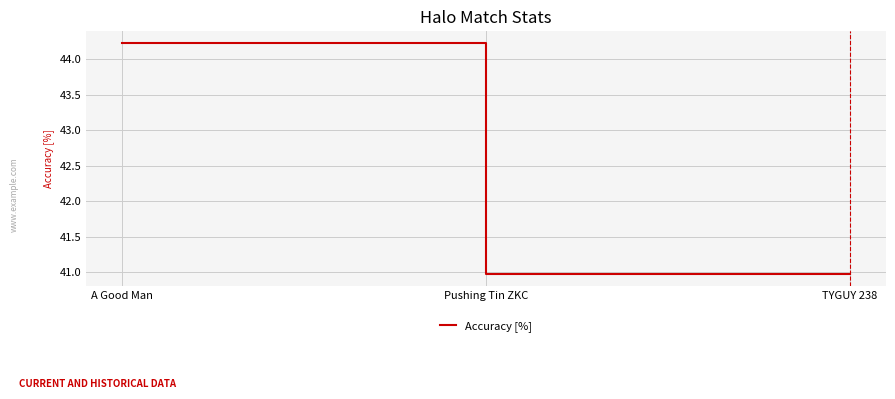

Read the value at Pushing Tin ZKC.

41.0